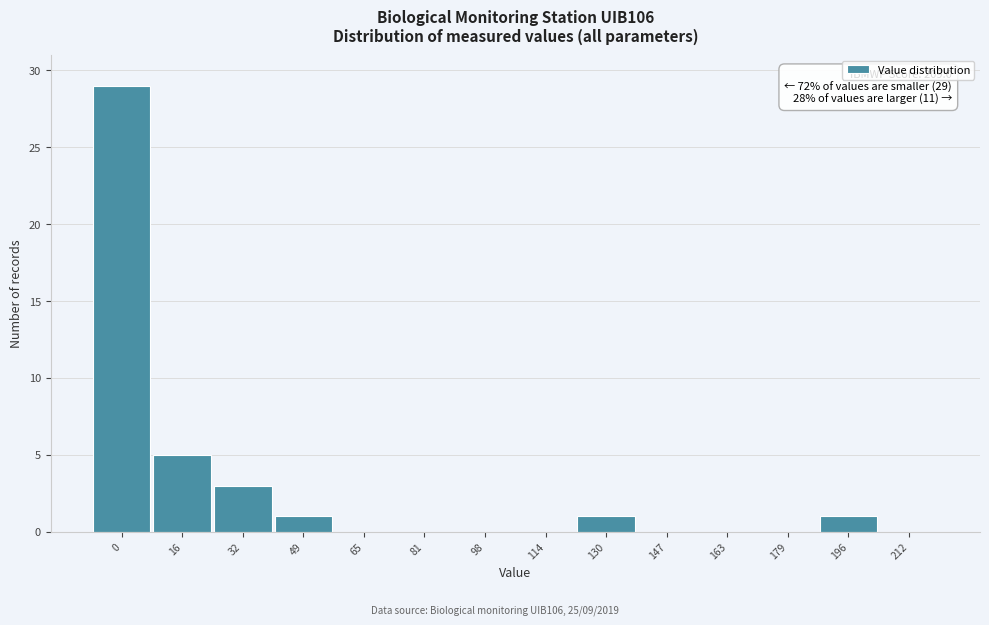

What is the maximum value shown in the chart?

29